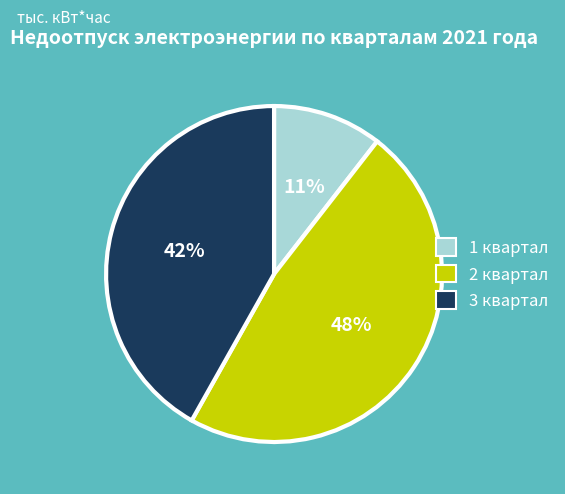

True or false: 2 квартал accounts for 48% of the total.

True